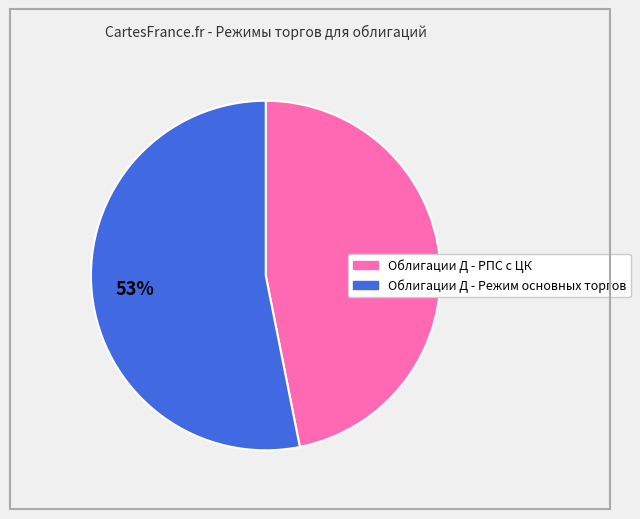

Is there a majority slice in this chart?

Yes